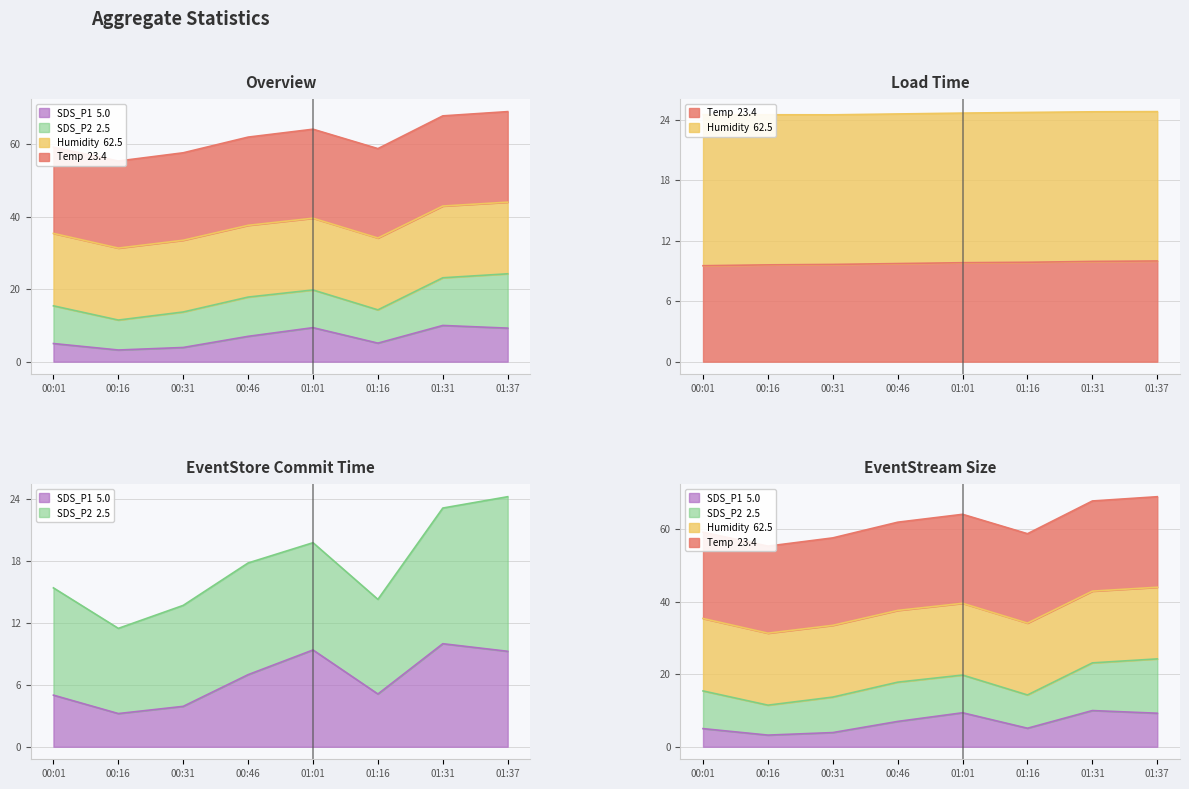

What is the difference between the second highest and minimum values in the SDS_P1 series?

6.2